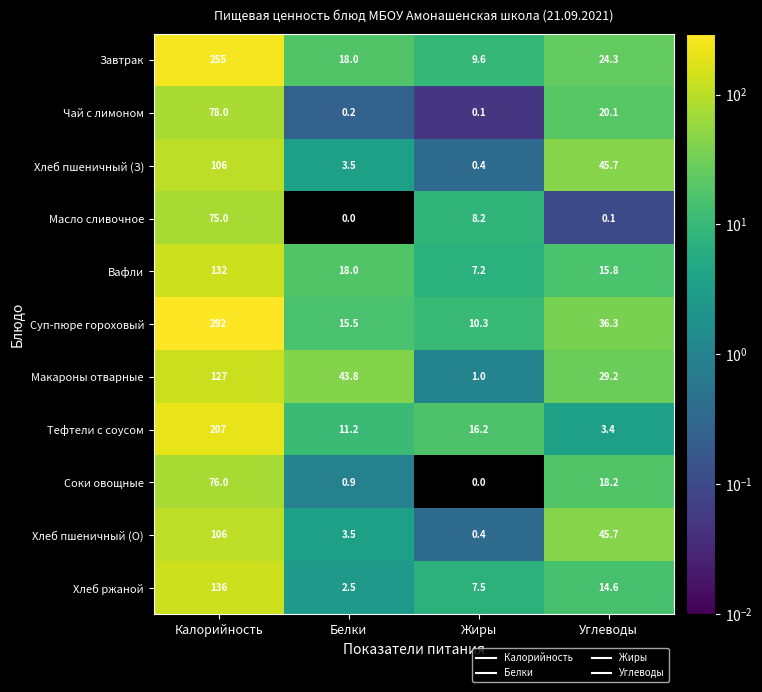

Rank the categories by Чай с лимоном value from lowest to highest.

Жиры, Белки, Углеводы, Калорийность